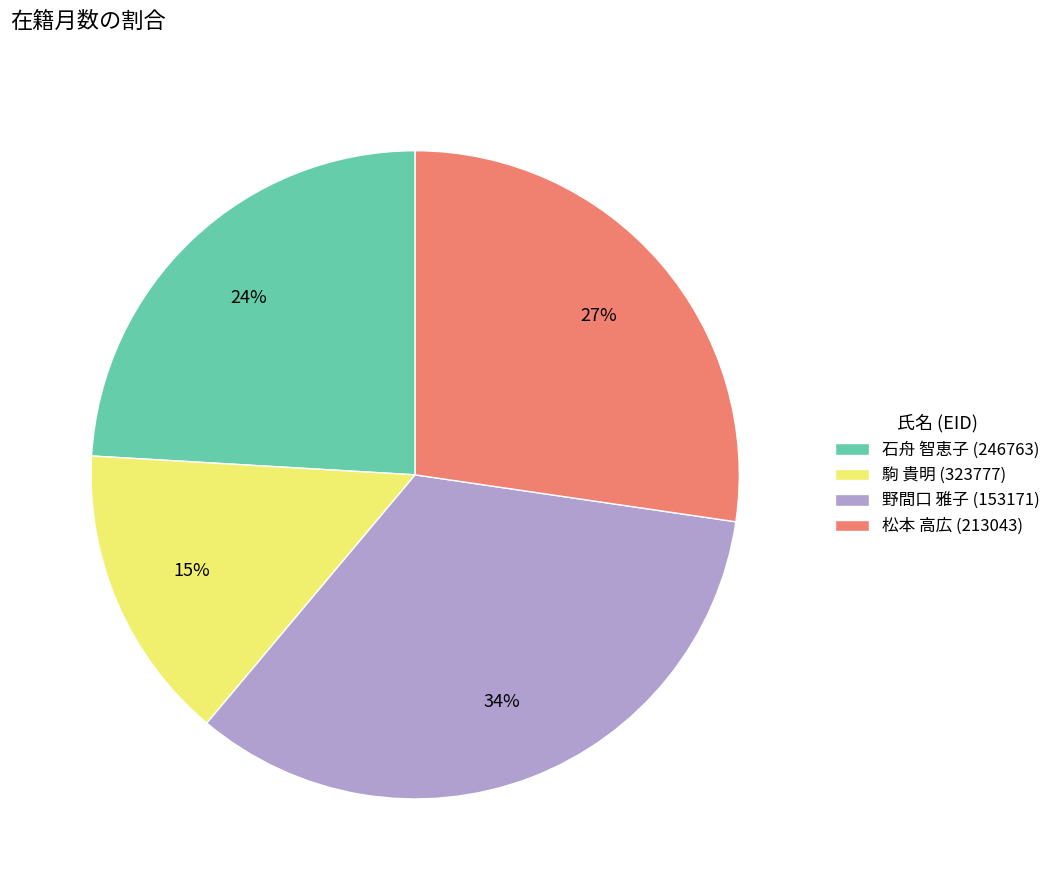

Do 松本 高広 (213043) and 野間口 雅子 (153171) together represent more than half of the pie?

Yes